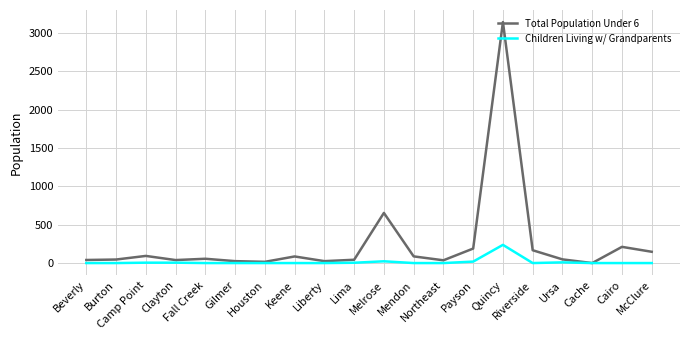

What is the difference between the maximum and minimum values in the Children Living w/ Grandparents series?

237